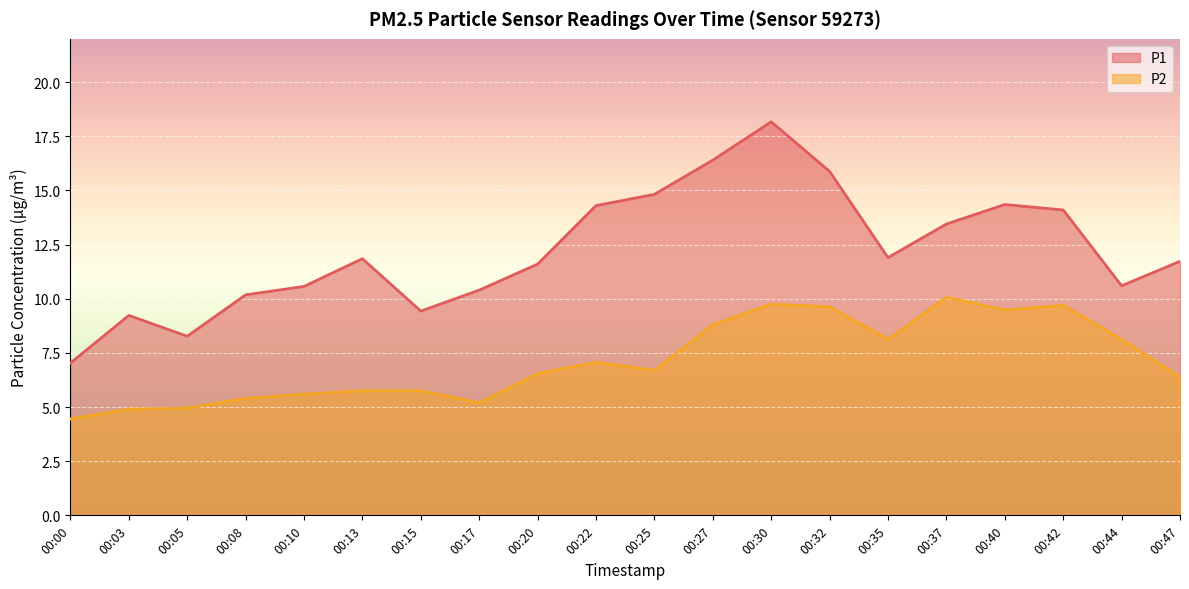

How many data points in P2 are less than 6?

8